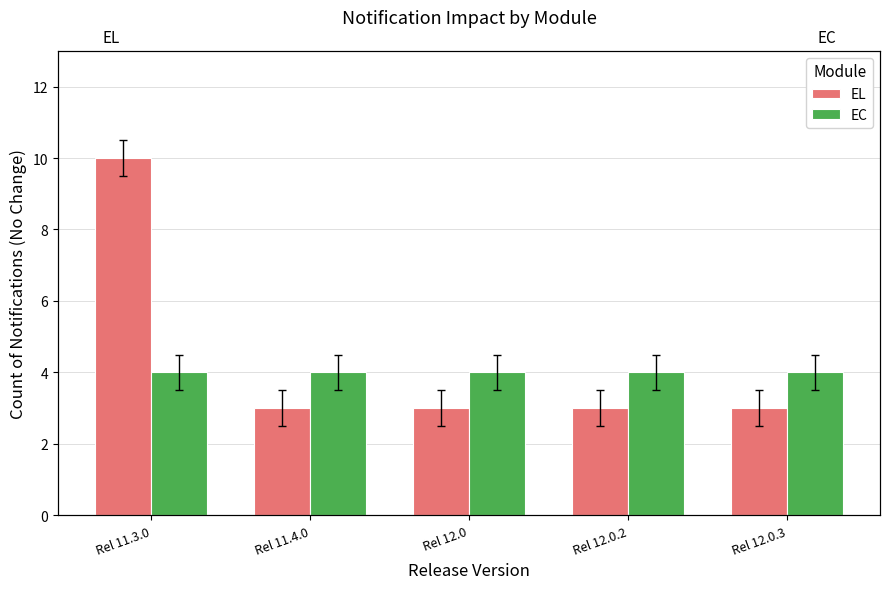

Between Rel 11.4.0 and Rel 11.3.0, which is larger?

Rel 11.3.0